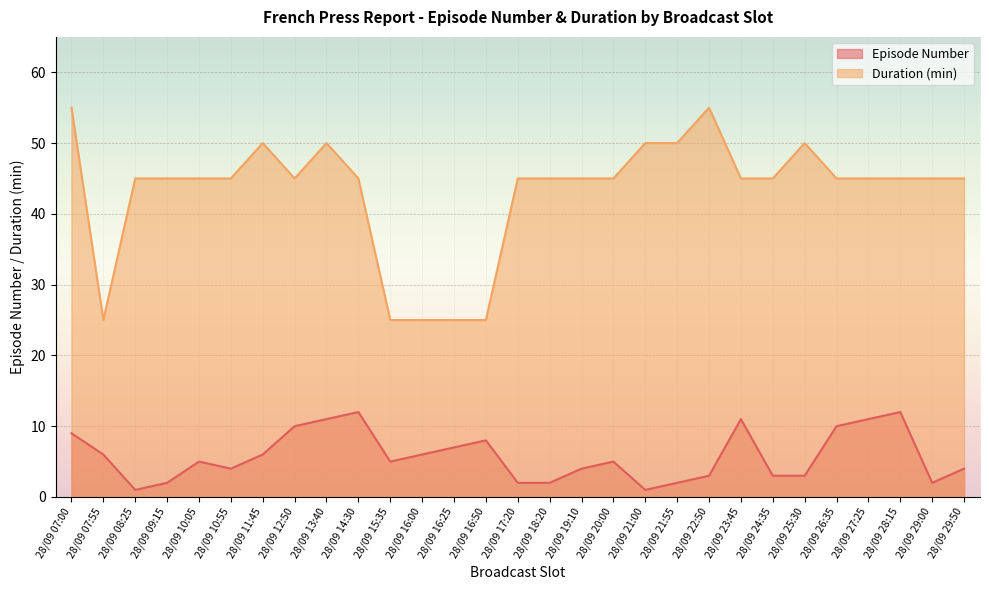

How many lines are shown in the chart?

2